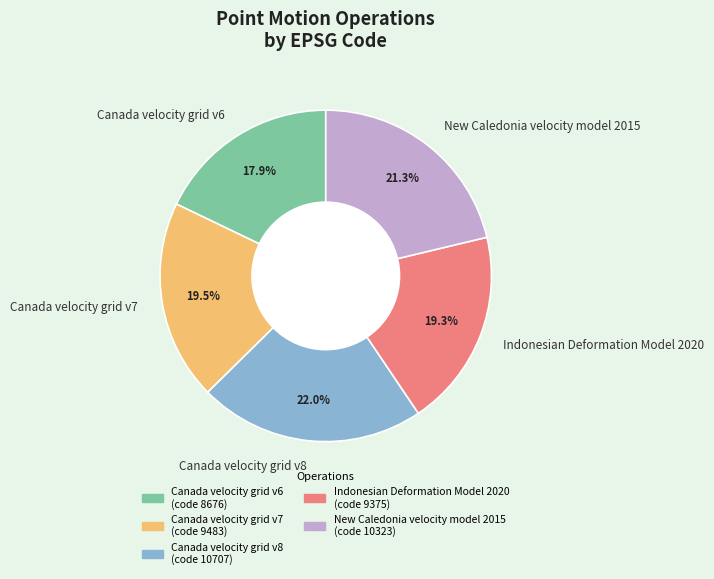

Is Canada velocity grid v6 the majority of the pie?

No